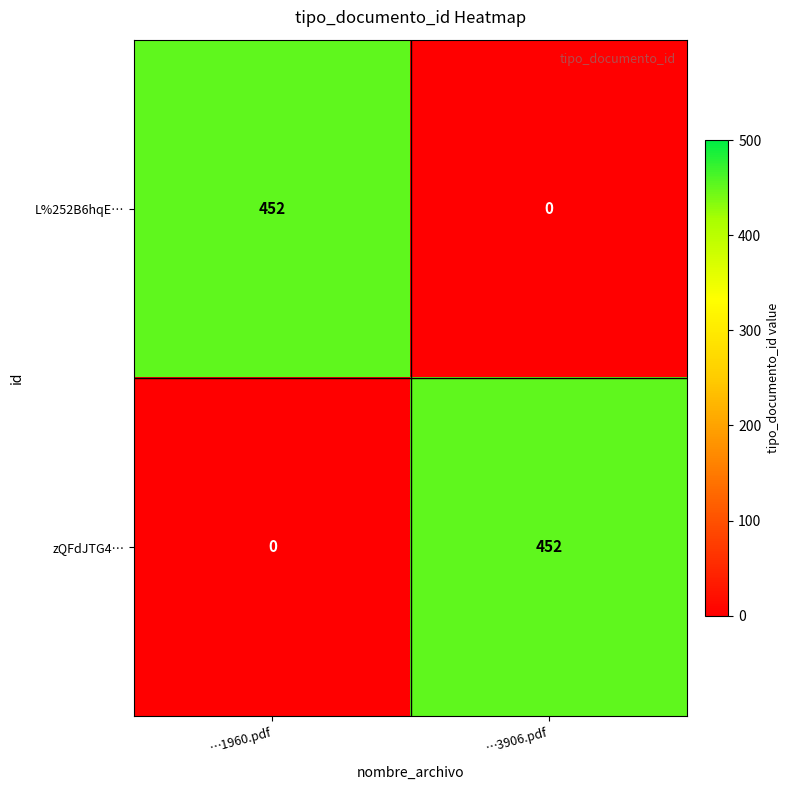

Reading left to right, transcribe all the data shown in this chart.

L%252B6hqE…: 452	0
zQFdJTG4…: 0	452